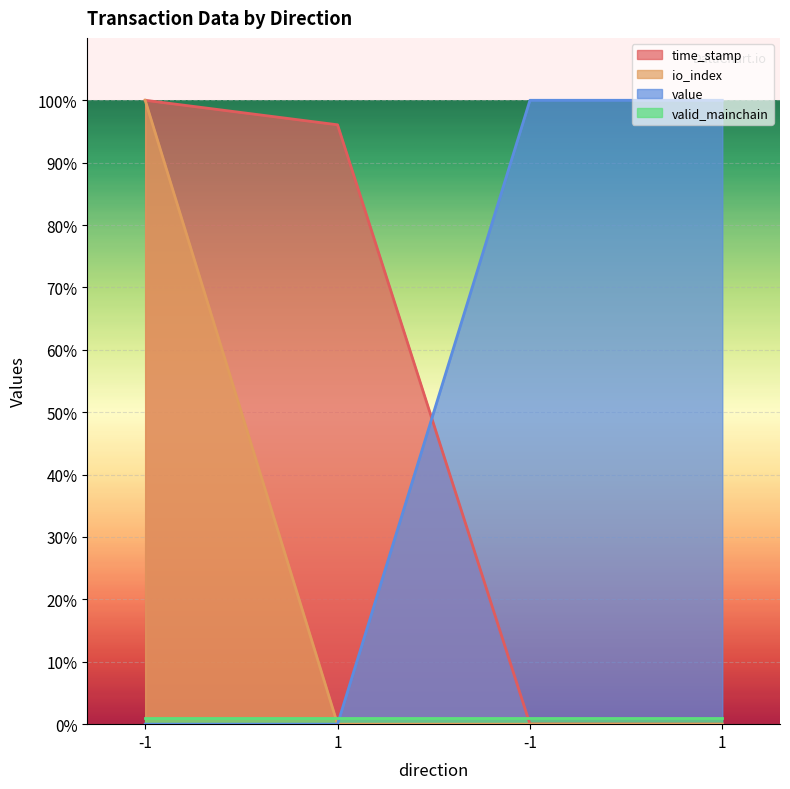

The time_stamp series shows 96.1 at 1. True or false?

True